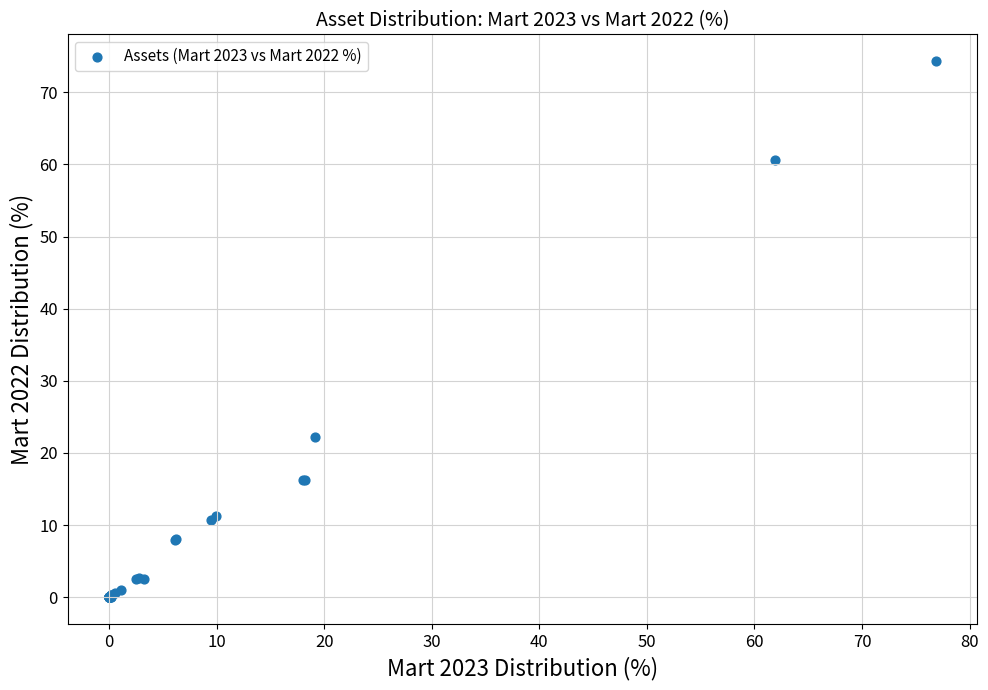

What Y value in the scatter plot is closest to 37?

22.1